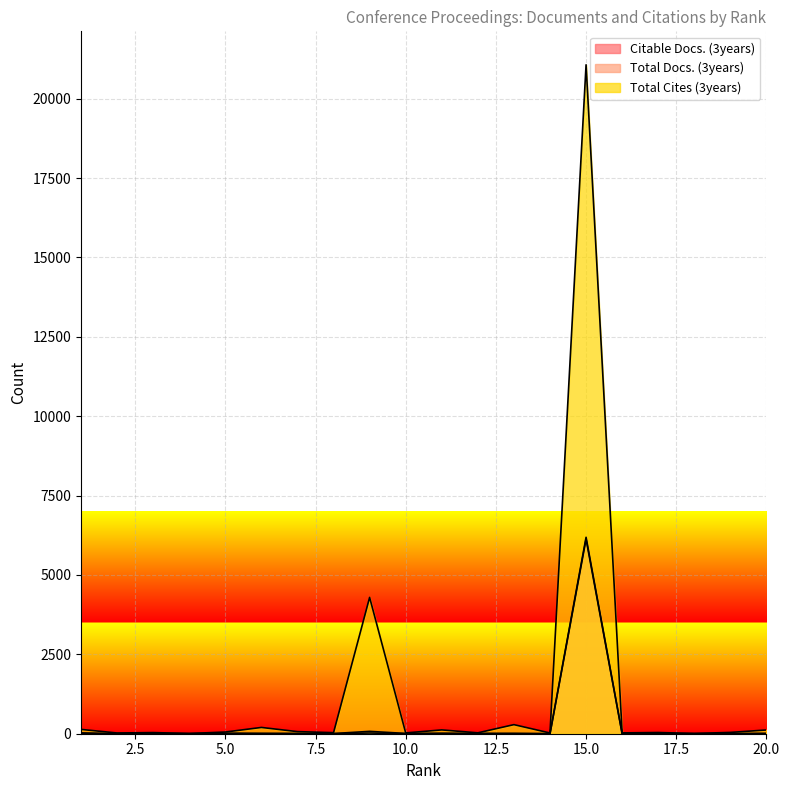

What is the minimum value for Total Docs. (3years)?

2